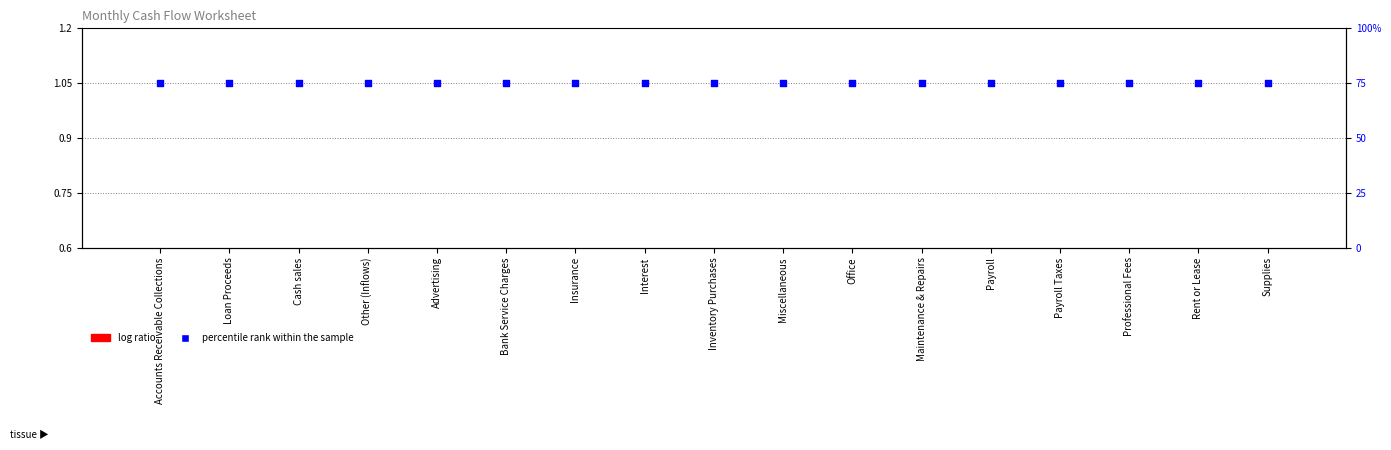

At which category is the sum across all series the highest?

Accounts Receivable Collections